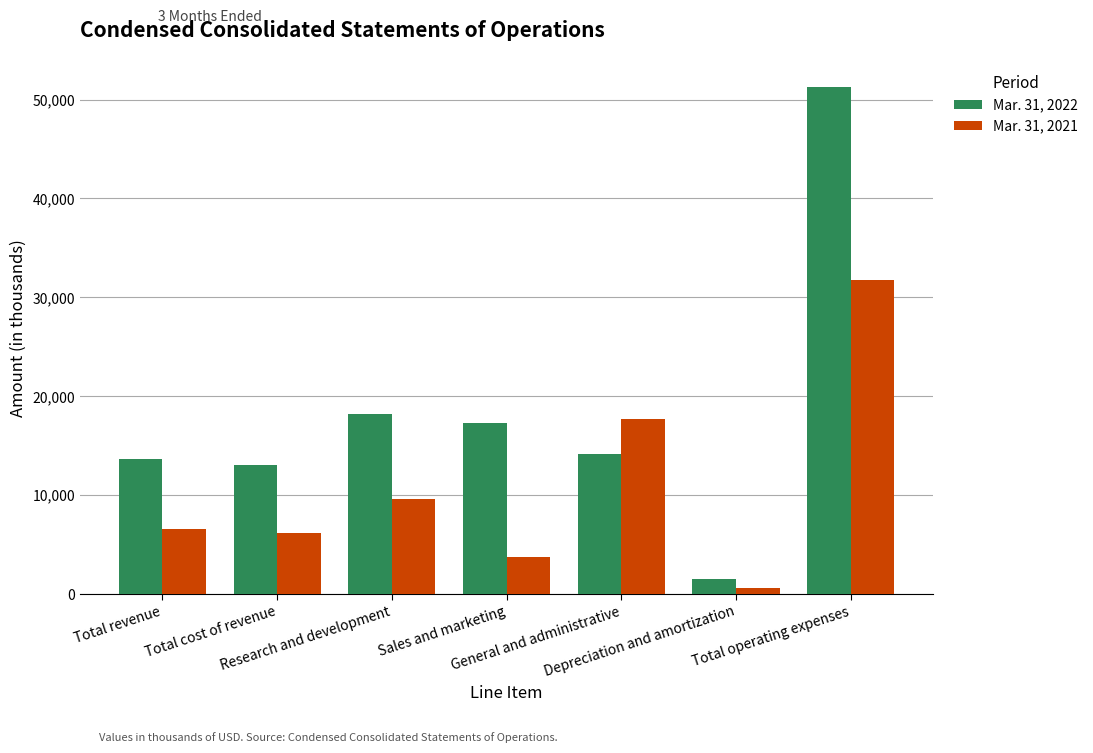

What value does the Mar. 31, 2021 series have at Total operating expenses?

31714